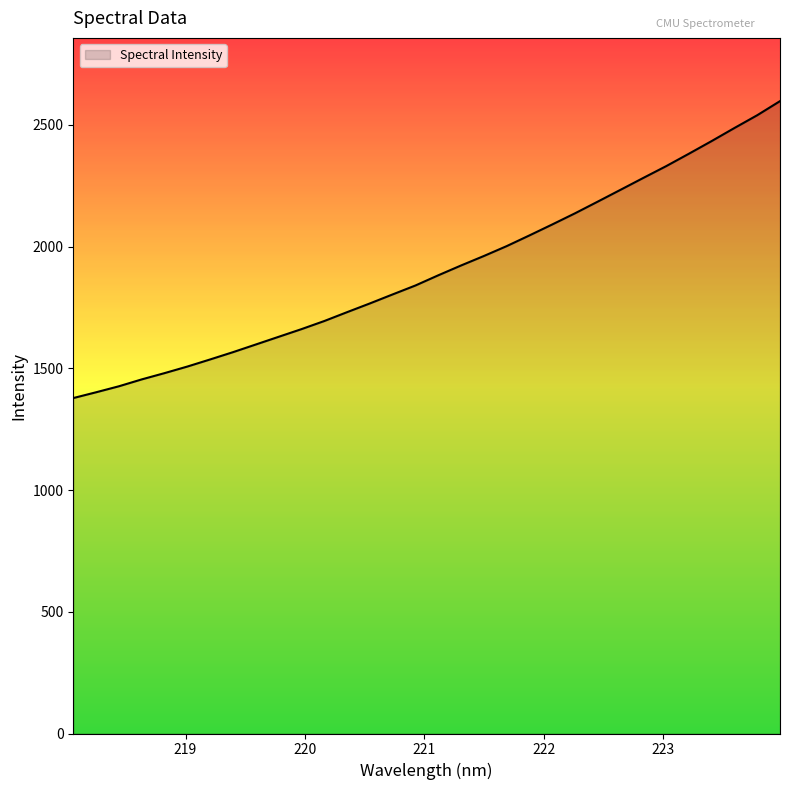

How many values are below 1881?

16